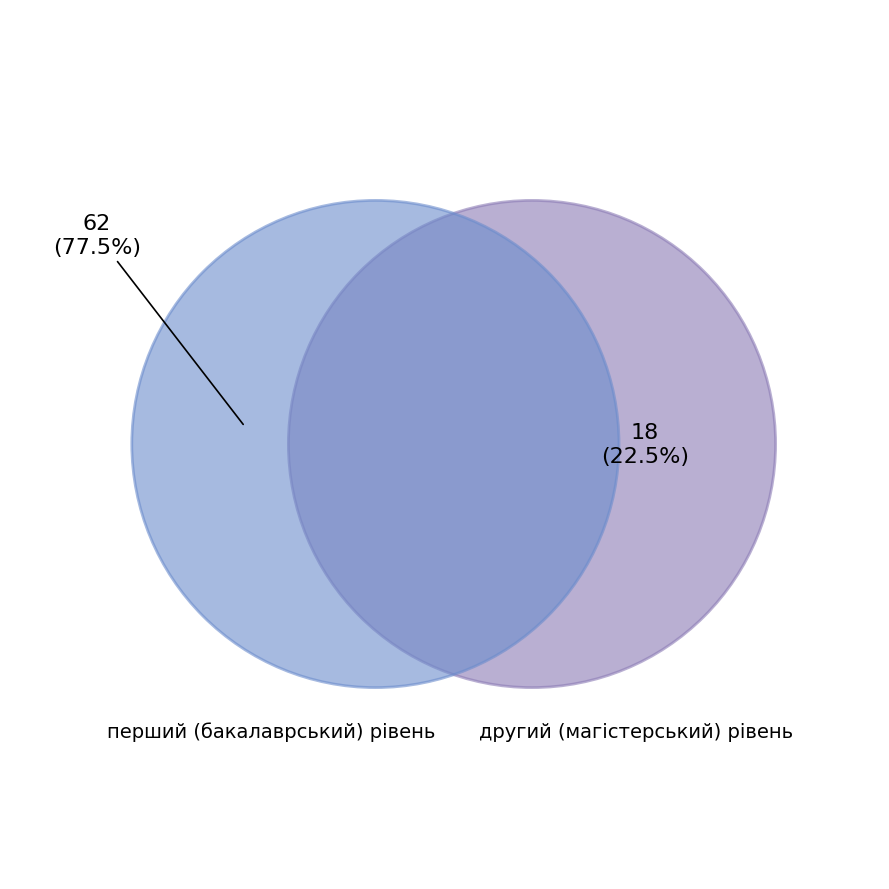

Which category has the smallest portion of the pie?

другий (магістерський) рівень